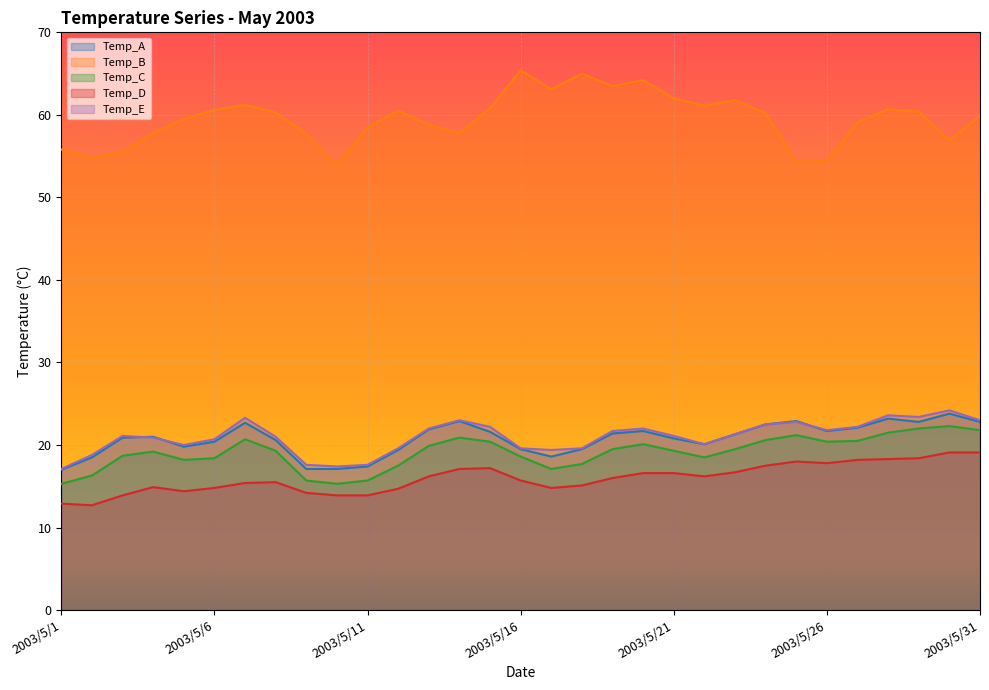

What is the approximate value of Temp_D at 2003/5/22?

16.2